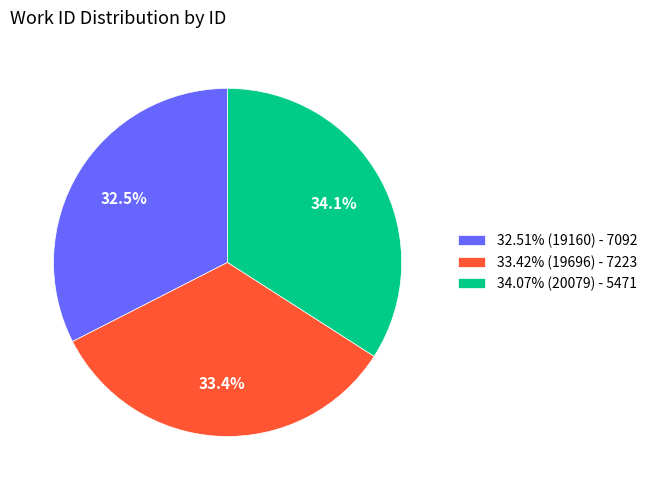

Does any single category account for the majority?

No